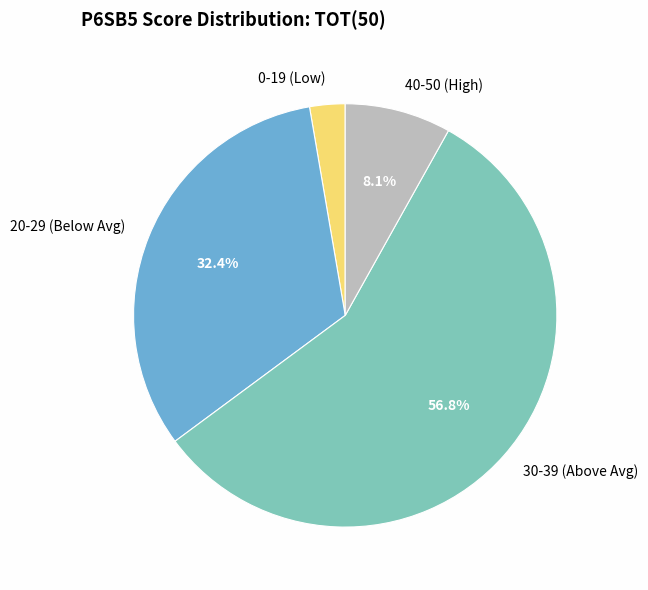

Approximately how many times larger is the value at 0-19 (Low) compared to 40-50 (High)?

0.3